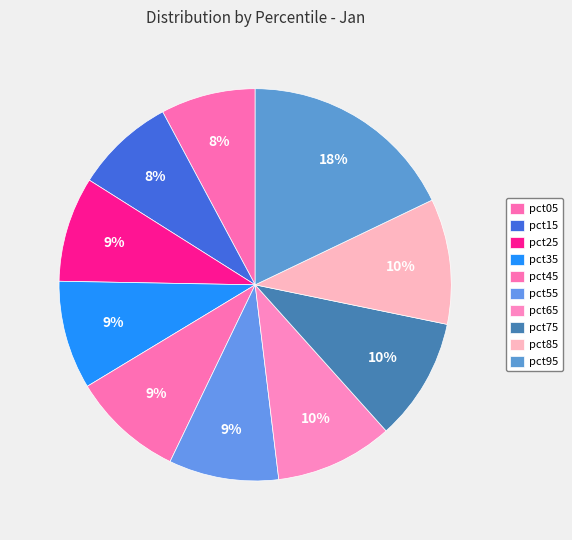

How many slices are in this pie chart?

10